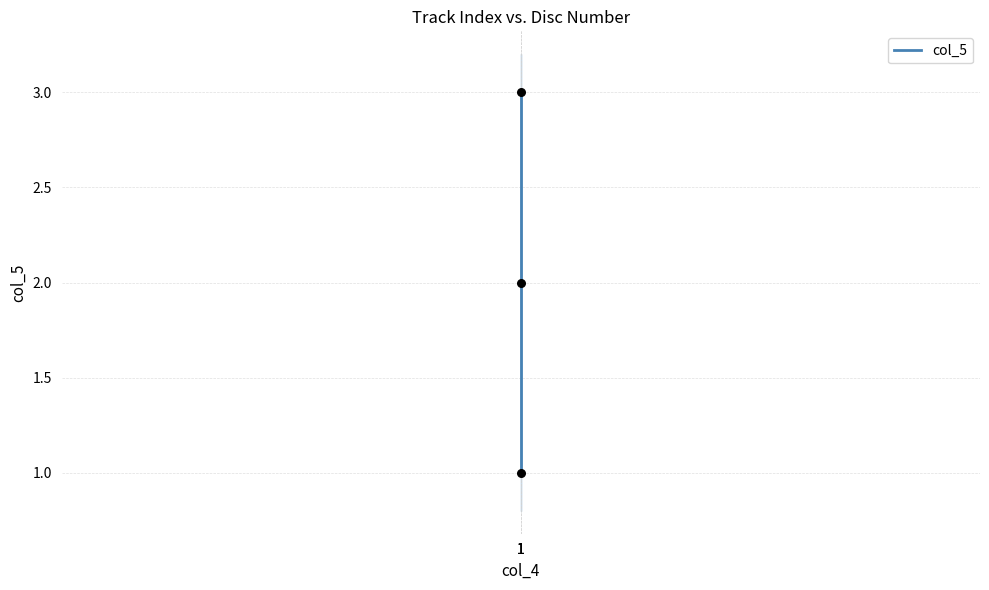

Between 1 and 1, which is larger?

1